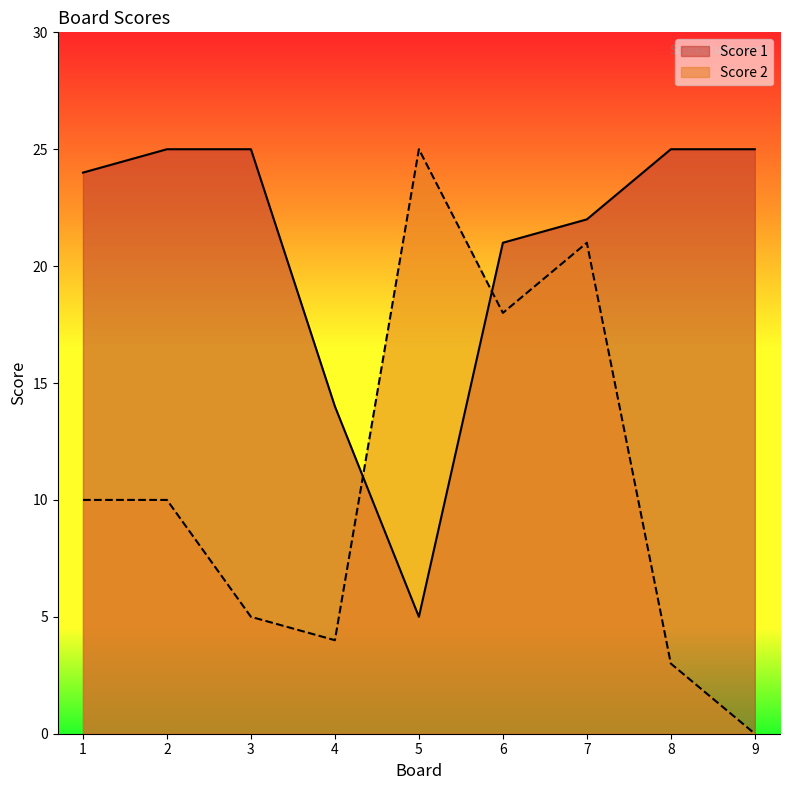

At which label does Score 2 first exceed 10?

5